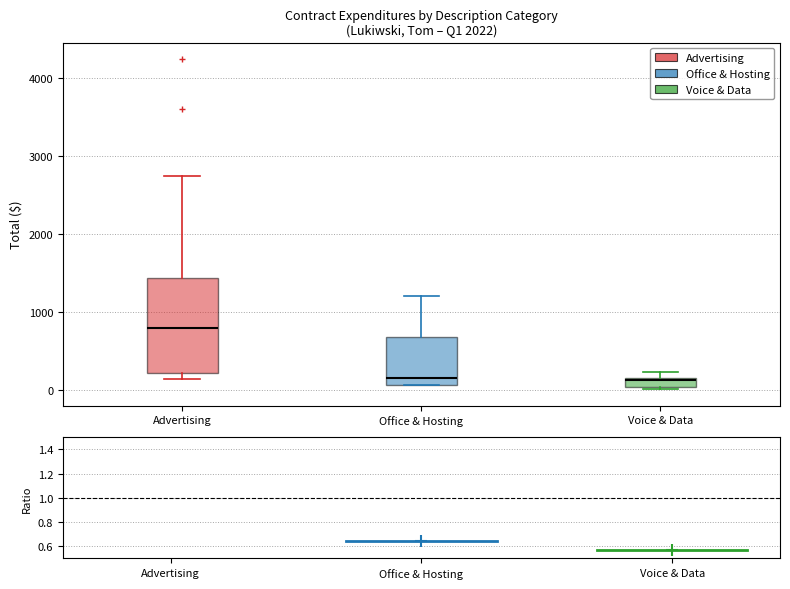

Which box is the tallest, from its lower edge to its upper edge?

Advertising